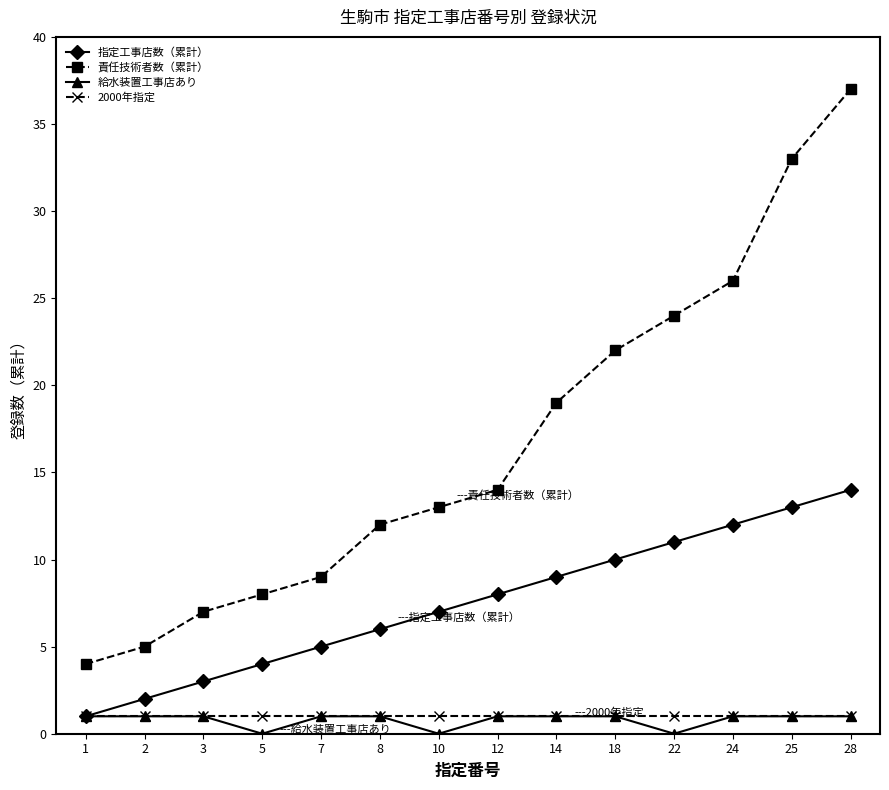

Rank the categories by 責任技術者数（累計） value from lowest to highest.

1, 2, 3, 5, 7, 8, 10, 12, 14, 18, 22, 24, 25, 28